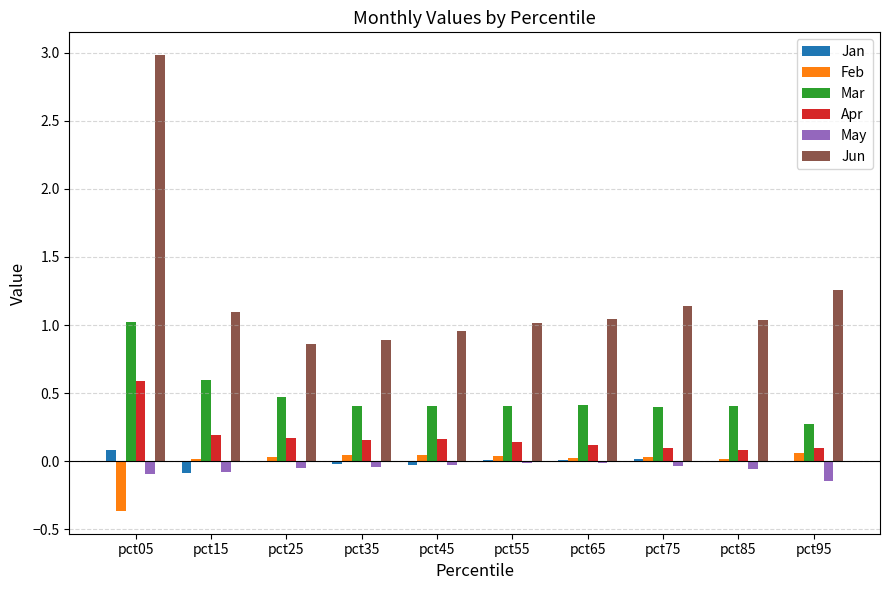

The value of Apr at pct55 is 0.1. True or false?

True